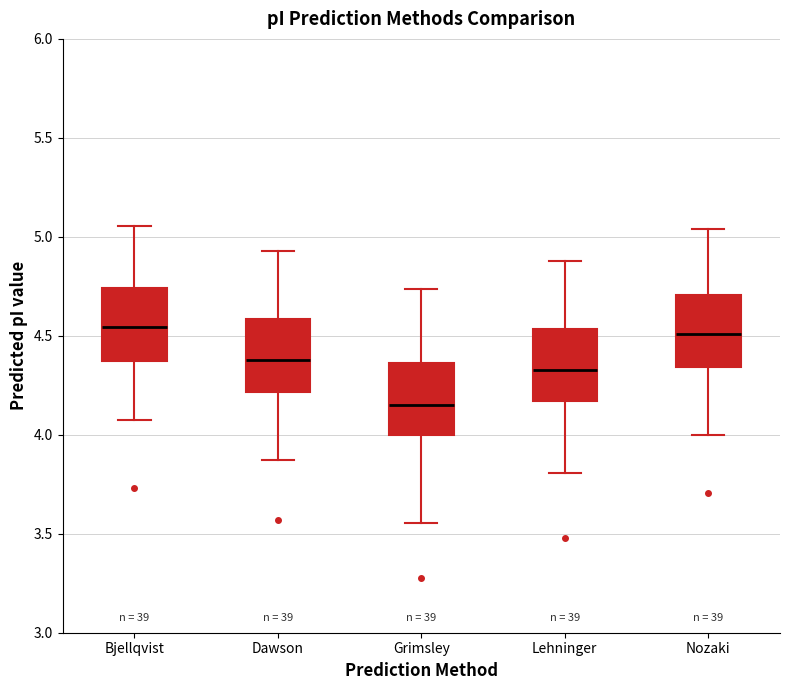

Where is the lower edge of the box for Nozaki on the y-axis? The values are not printed on the chart, so give them approximately, as read against the axis.

4.35